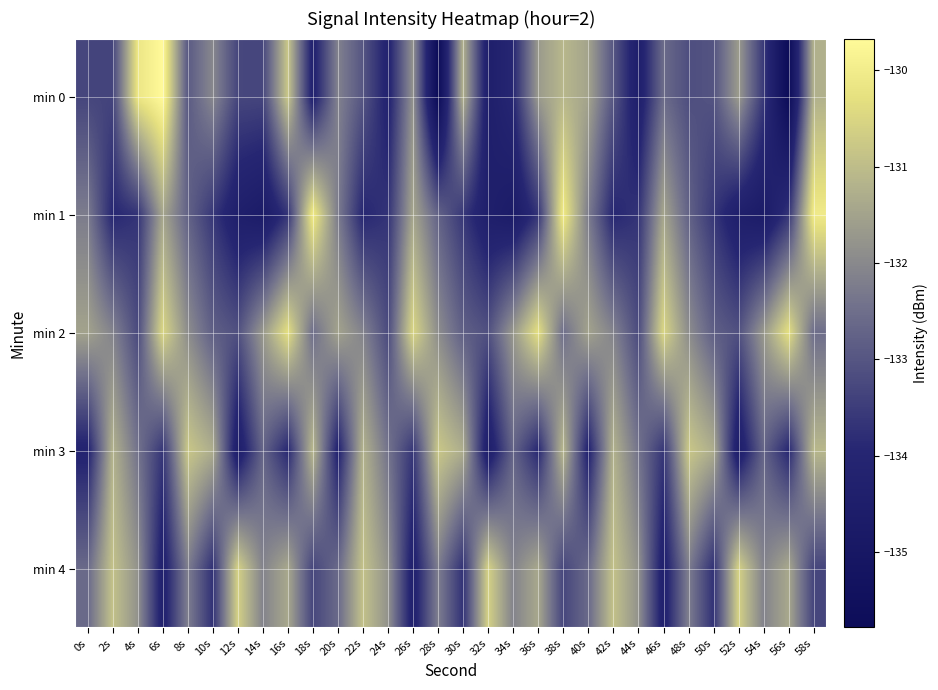

Reading left to right, transcribe all the data shown in this chart.

min 0: 0s=-133.3	2s=-133.3	4s=-130.1	6s=-129.7	8s=-132.9	10s=-132.0	12s=-133.3	14s=-133.3	16s=-130.8	18s=-134.2	20s=-132.1	22s=-133.0	24s=-134.2	26s=-131.8	28s=-135.8	30s=-131.2	32s=-134.4	34s=-133.9	36s=-131.7	38s=-131.1	40s=-131.5	42s=-133.0	44s=-134.4	46s=-132.6	48s=-133.1	50s=-133.0	52s=-131.7	54s=-133.6	56s=-135.8	58s=-131.2
min 1: 0s=-132.2	2s=-133.9	4s=-133.7	6s=-131.4	8s=-132.7	10s=-133.6	12s=-134.4	14s=-134.7	16s=-133.7	18s=-130.0	20s=-132.2	22s=-133.9	24s=-133.7	26s=-131.4	28s=-132.7	30s=-133.6	32s=-134.4	34s=-134.7	36s=-133.7	38s=-130.0	40s=-132.2	42s=-133.9	44s=-133.7	46s=-131.4	48s=-132.7	50s=-133.6	52s=-134.4	54s=-134.7	56s=-133.7	58s=-130.0
min 2: 0s=-131.5	2s=-132.1	4s=-133.2	6s=-130.5	8s=-131.9	10s=-132.8	12s=-133.1	14s=-131.7	16s=-130.3	18s=-132.5	20s=-131.5	22s=-132.1	24s=-133.2	26s=-130.5	28s=-131.9	30s=-132.8	32s=-133.1	34s=-131.7	36s=-130.3	38s=-132.5	40s=-131.5	42s=-132.1	44s=-133.2	46s=-130.5	48s=-131.9	50s=-132.8	52s=-133.1	54s=-131.7	56s=-130.3	58s=-132.5
min 3: 0s=-134.1	2s=-131.2	4s=-132.4	6s=-133.6	8s=-130.8	10s=-131.3	12s=-134.5	14s=-132.7	16s=-133.9	18s=-131.1	20s=-134.1	22s=-131.2	24s=-132.4	26s=-133.6	28s=-130.8	30s=-131.3	32s=-134.5	34s=-132.7	36s=-133.9	38s=-131.1	40s=-134.1	42s=-131.2	44s=-132.4	46s=-133.6	48s=-130.8	50s=-131.3	52s=-134.5	54s=-132.7	56s=-133.9	58s=-131.1
min 4: 0s=-132.6	2s=-130.9	4s=-131.8	6s=-134.3	8s=-132.2	10s=-133.7	12s=-130.6	14s=-132.1	16s=-131.4	18s=-133.3	20s=-132.6	22s=-130.9	24s=-131.8	26s=-134.3	28s=-132.2	30s=-133.7	32s=-130.6	34s=-132.1	36s=-131.4	38s=-133.3	40s=-132.6	42s=-130.9	44s=-131.8	46s=-134.3	48s=-132.2	50s=-133.7	52s=-130.6	54s=-132.1	56s=-131.4	58s=-133.3